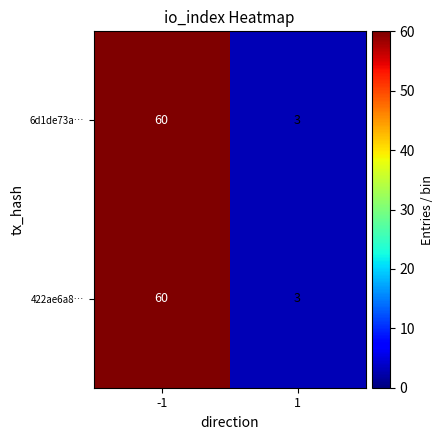

What is the minimum value shown in the chart?

3